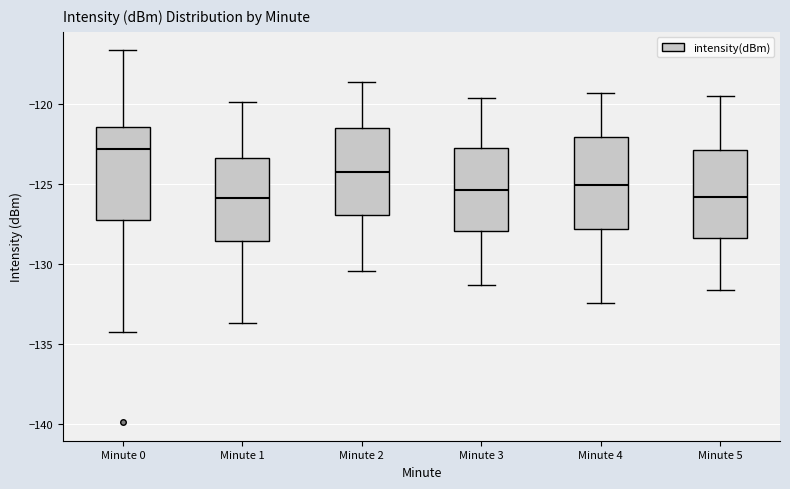

Reading left to right, transcribe this box plot: for each box, give where its median line is, the range the box spans, and where its two whiskers end, as read against the y-axis. The values are not printed on the chart, so give them approximately, as read against the axis.

Minute 0: median -123.0, box -127.0 to -121.5, whiskers -134.0 to -116.5
Minute 1: median -126.0, box -128.5 to -123.5, whiskers -133.5 to -120.0
Minute 2: median -124.0, box -127.0 to -121.5, whiskers -130.5 to -118.5
Minute 3: median -125.5, box -128.0 to -122.5, whiskers -131.5 to -119.5
Minute 4: median -125.0, box -128.0 to -122.0, whiskers -132.5 to -119.5
Minute 5: median -126.0, box -128.5 to -123.0, whiskers -131.5 to -119.5